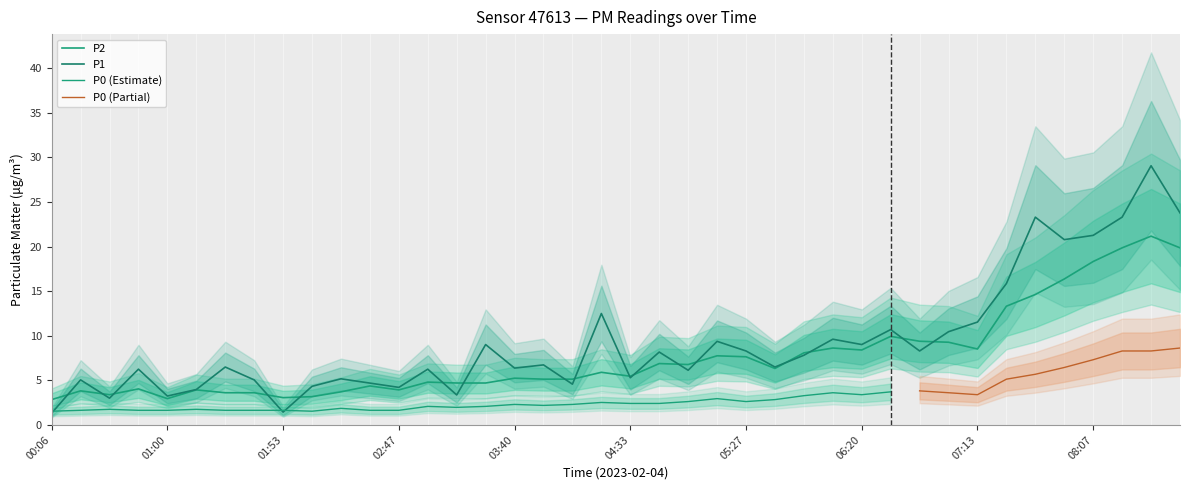

What position from the left is 00:20?

2